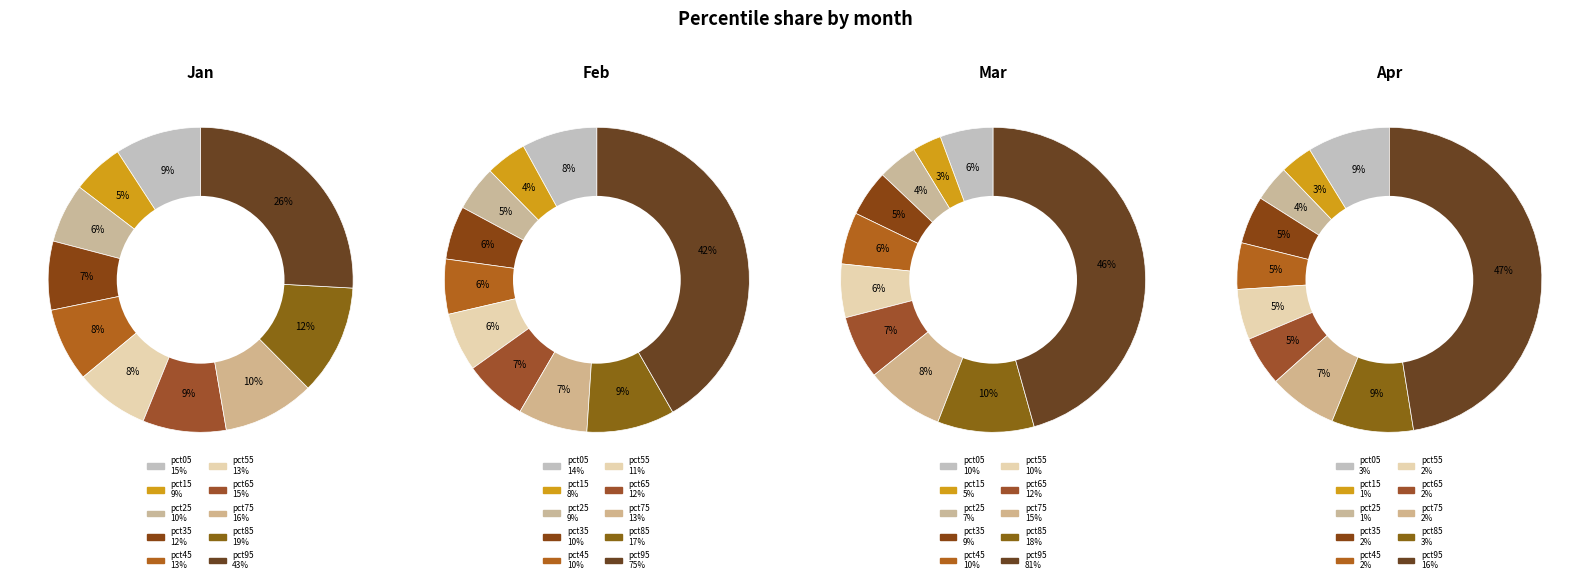

Is there a majority slice in this chart?

No